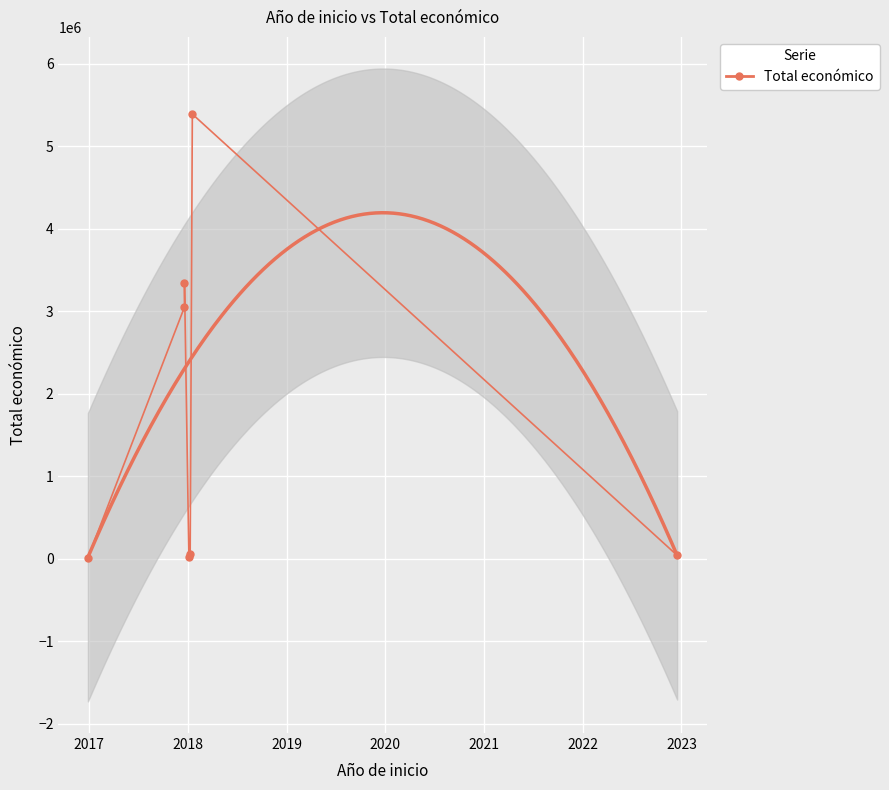

What is the change in value from 2018 to 2022?

-3301376